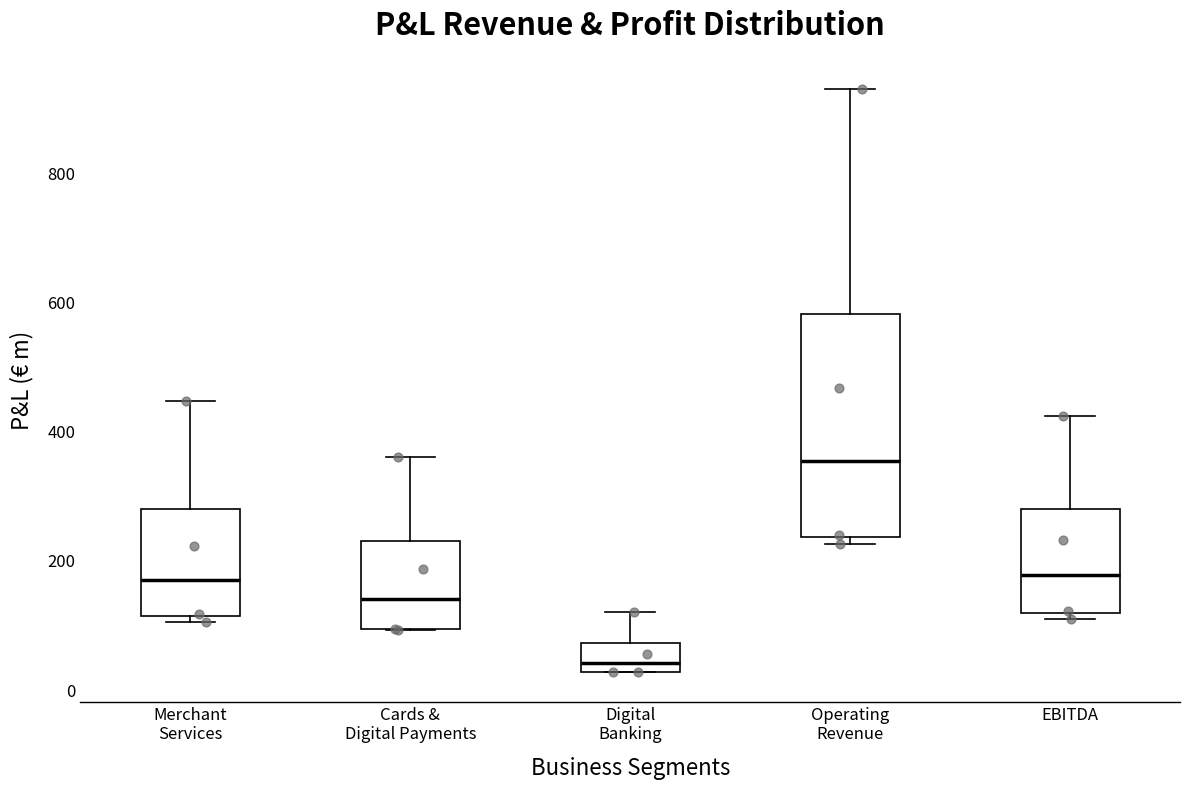

Reading left to right, transcribe this box plot: for each box, give where its median line is, the range the box spans, and where its two whiskers end, as read against the y-axis. The values are not printed on the chart, so give them approximately, as read against the axis.

Merchant Services: median 180, box 120 to 280, whiskers 100 to 440
Cards & Digital Payments: median 140, box 100 to 240, whiskers 100 to 360
Digital Banking: median 40, box 20 to 80, whiskers 20 to 120
Operating Revenue: median 360, box 240 to 580, whiskers 220 to 940
EBITDA: median 180, box 120 to 280, whiskers 120 (just below the box's lower edge) to 420